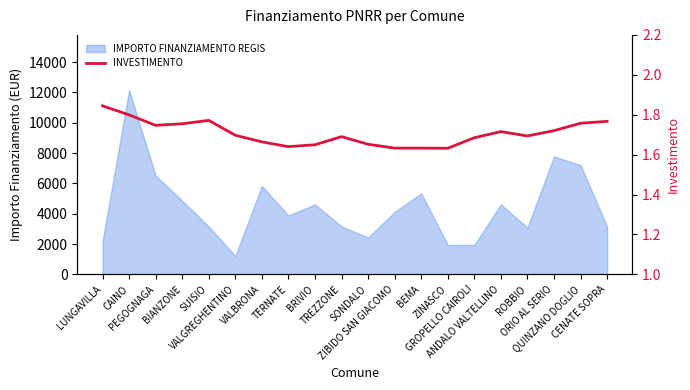

What is the label of the 9th point from the left?

BRIVIO